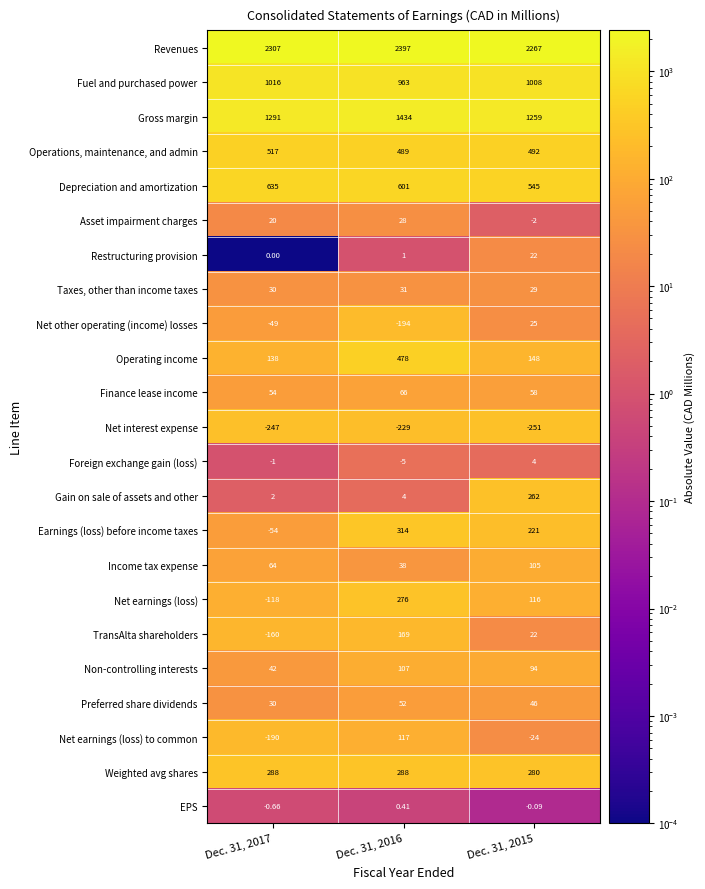

Between Dec. 31, 2017 and Dec. 31, 2016, which series saw the biggest shift?

Net earnings (loss)